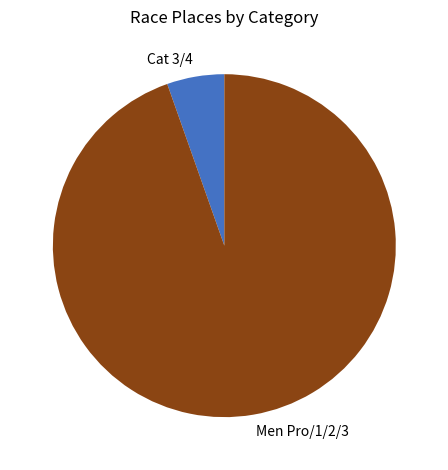

Is there a majority slice in this chart?

Yes